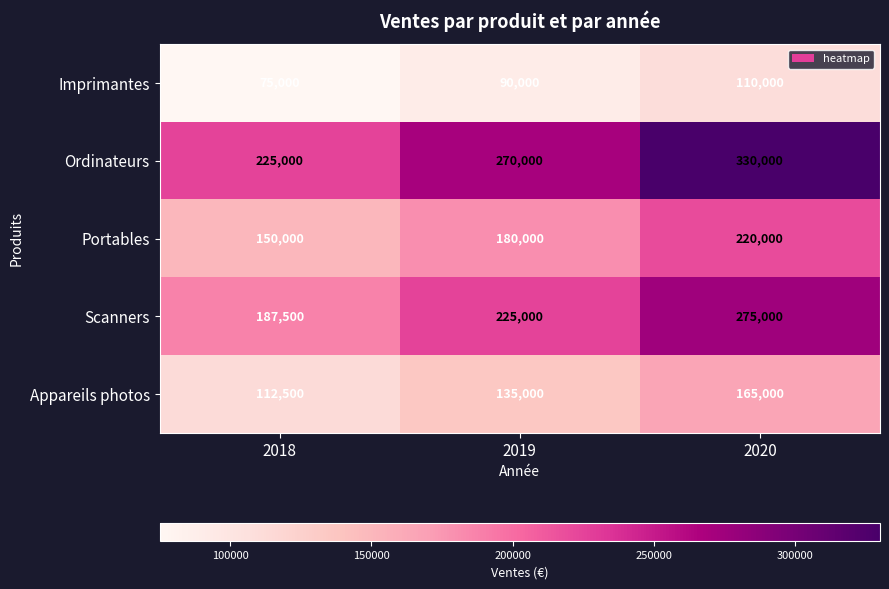

Which series has the widest spread of values?

Ordinateurs